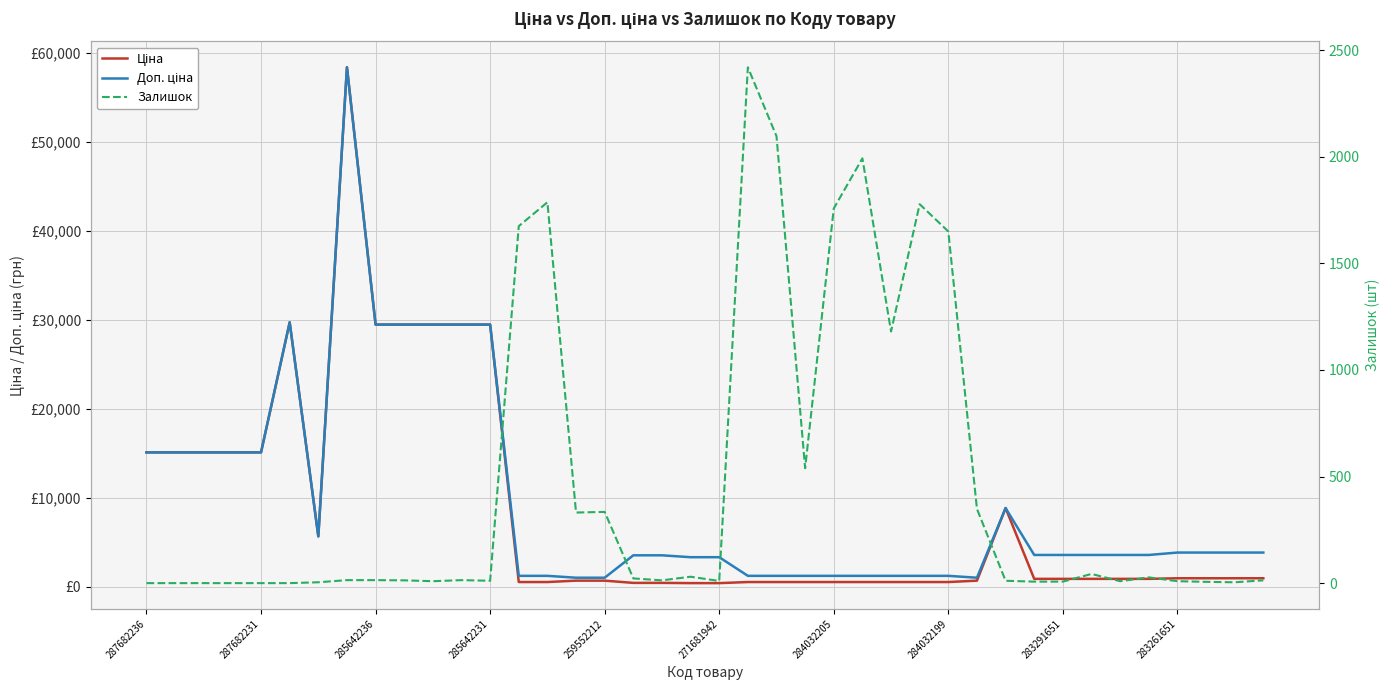

How many values in the Ціна series are below 895?

17